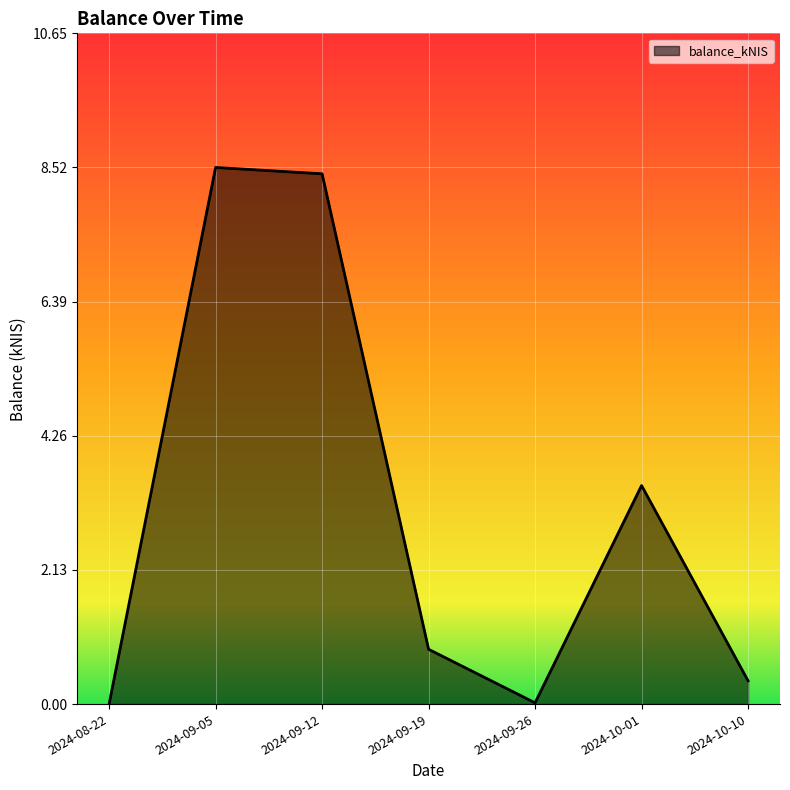

What position from the left is 2024-09-19?

4